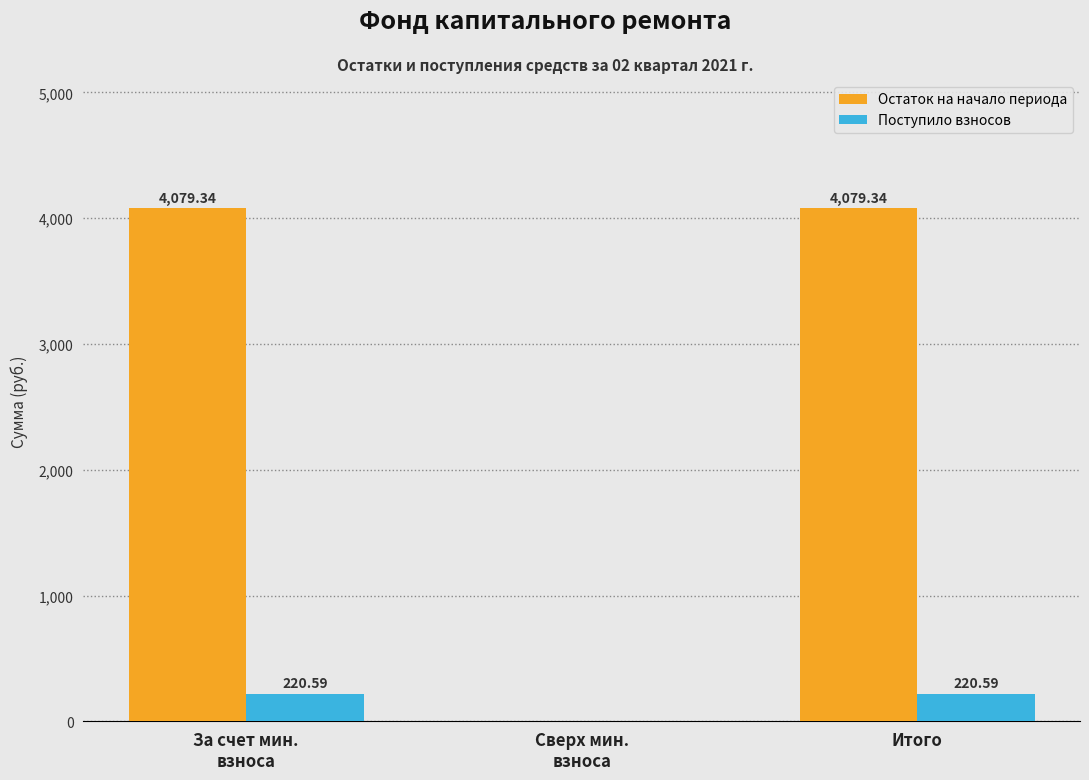

What is the sum of all Поступило взносов values?

441.2